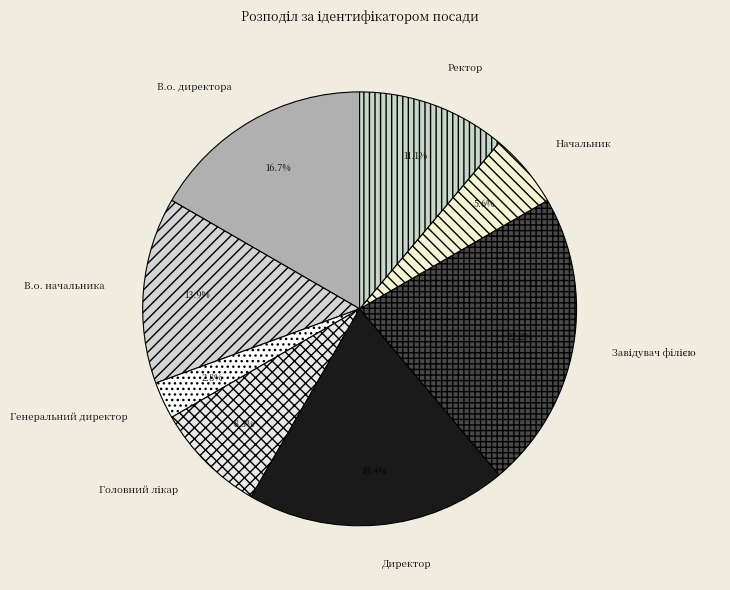

Count the number of slices in the pie.

8